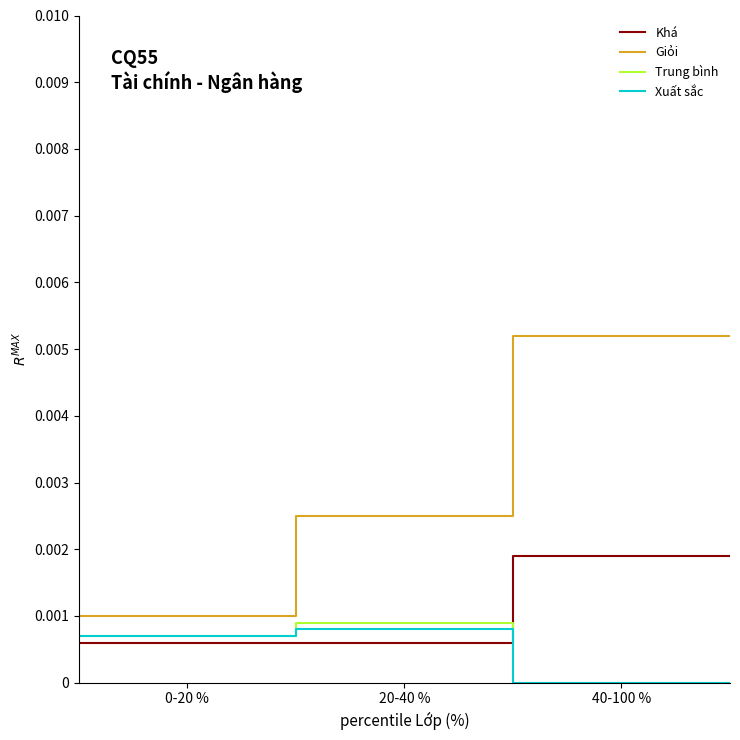

True or false: Giỏi (DCA Pos To PV) and Xuất sắc (V0 Cosine of PA) cross at least once.

False